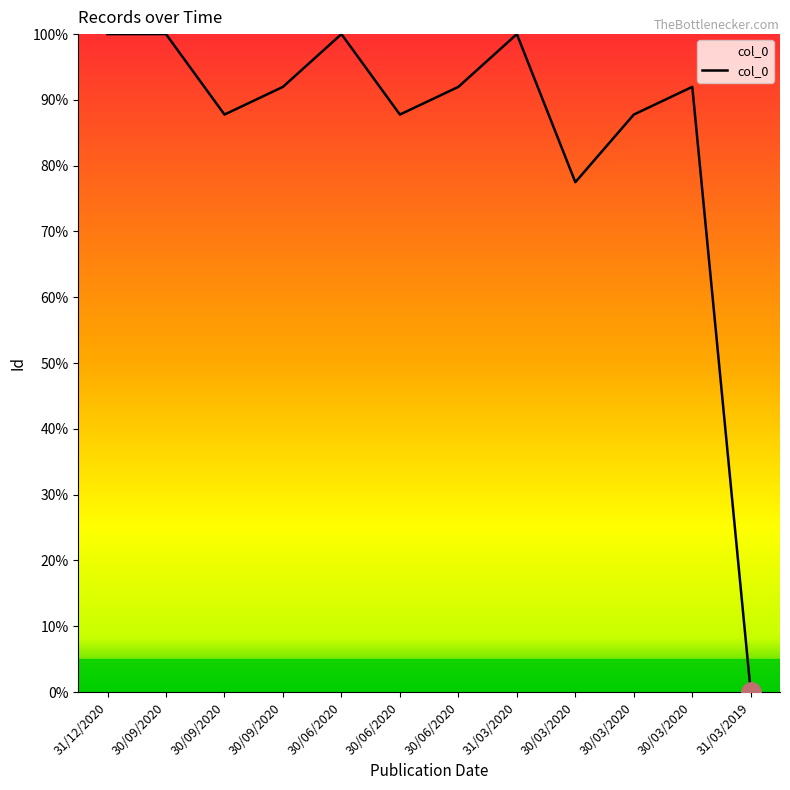

Reading left to right, list all the values displayed in this chart.

100.0	100.0	87.8	92.0	100.0	87.8	92.0	100.0	77.5	87.8	92.0	0.0